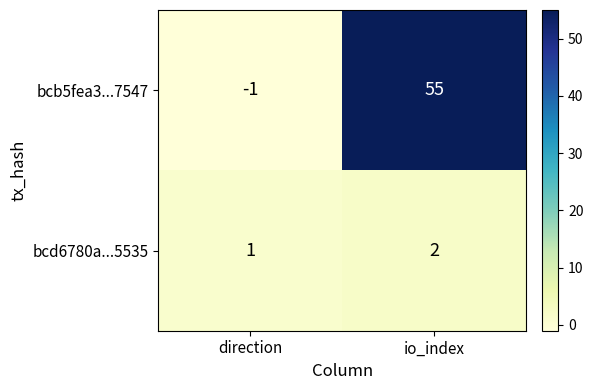

What is the sum of all bcb5fea3...7547 values?

54